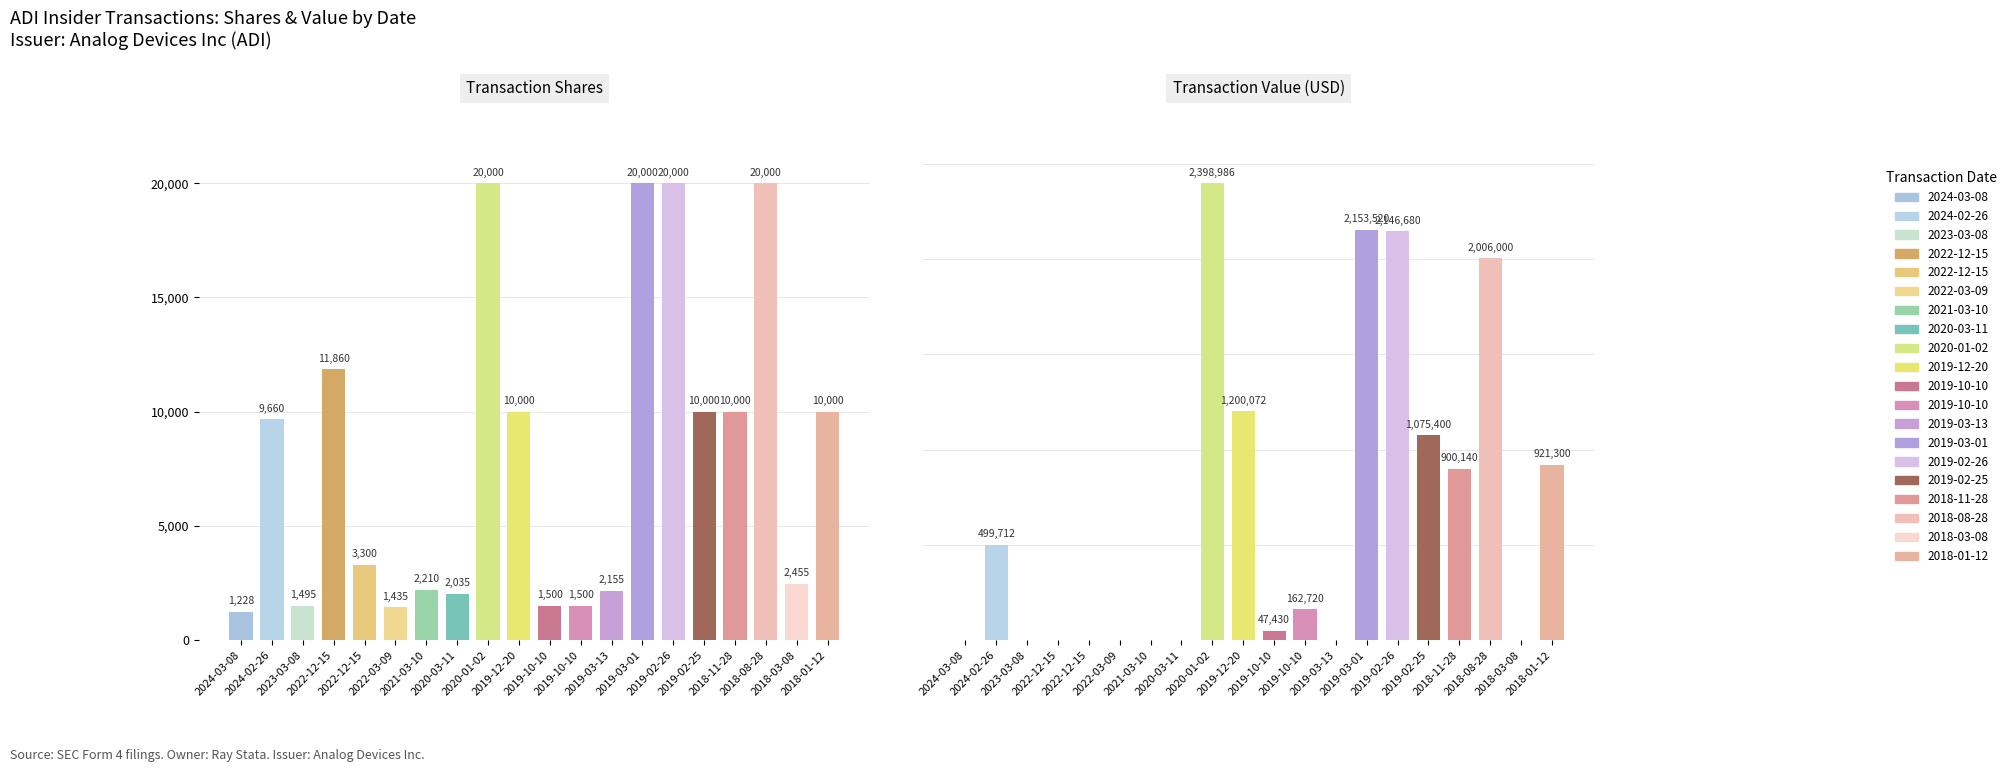

What is the difference between the highest and lowest values at 2019-02-25?

1065400